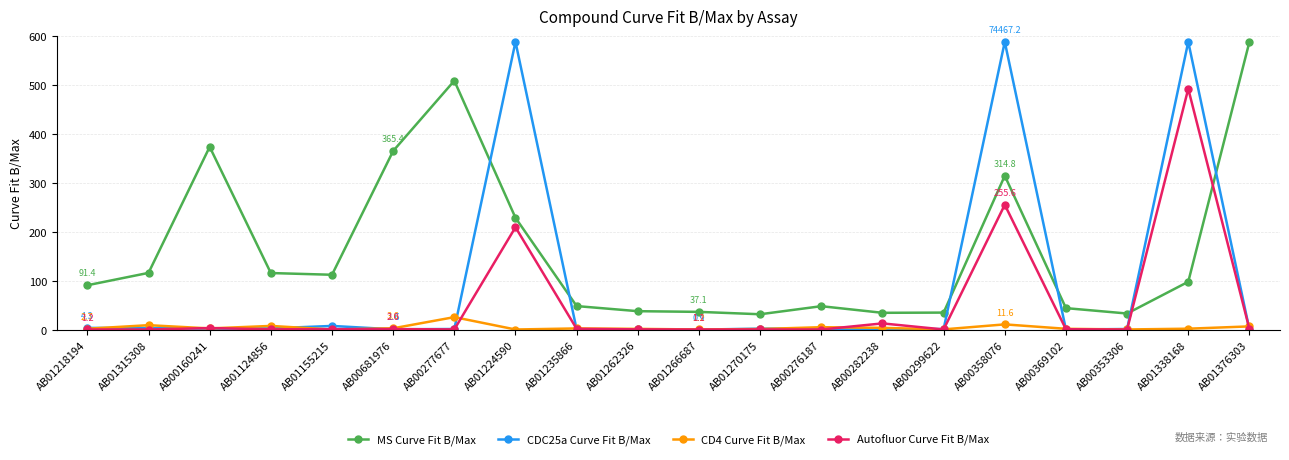

Which series ends up on top after the final intersection of MS Curve Fit B/Max and CDC25a Curve Fit B/Max?

MS Curve Fit B/Max